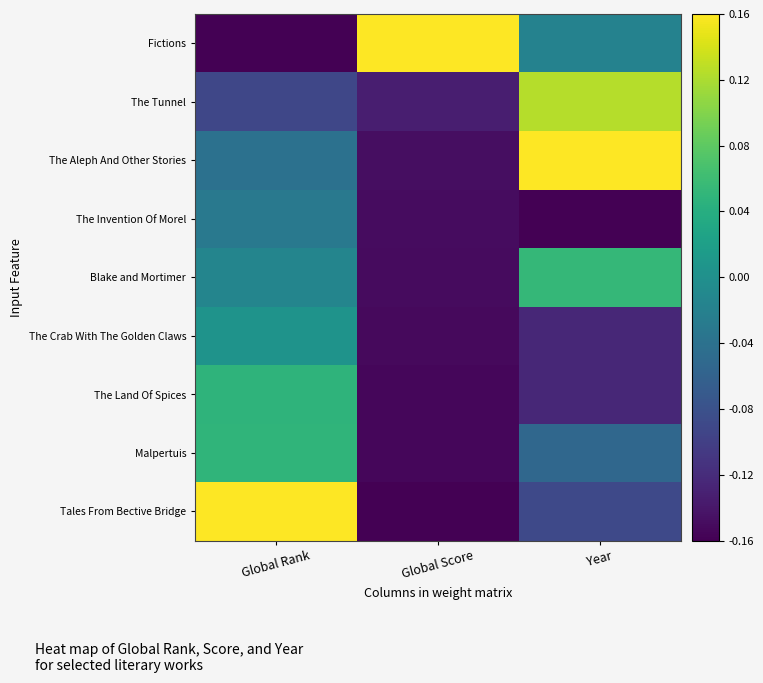

What is the spread (max minus min) of values at Global Rank?

0.3